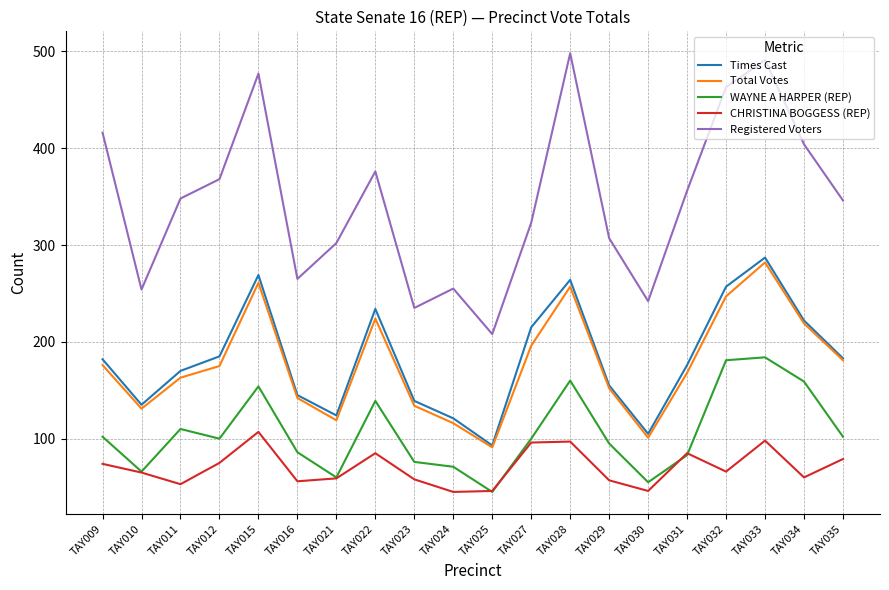

True or false: WAYNE A HARPER (REP) has more than 1 points higher than both neighbors.

True